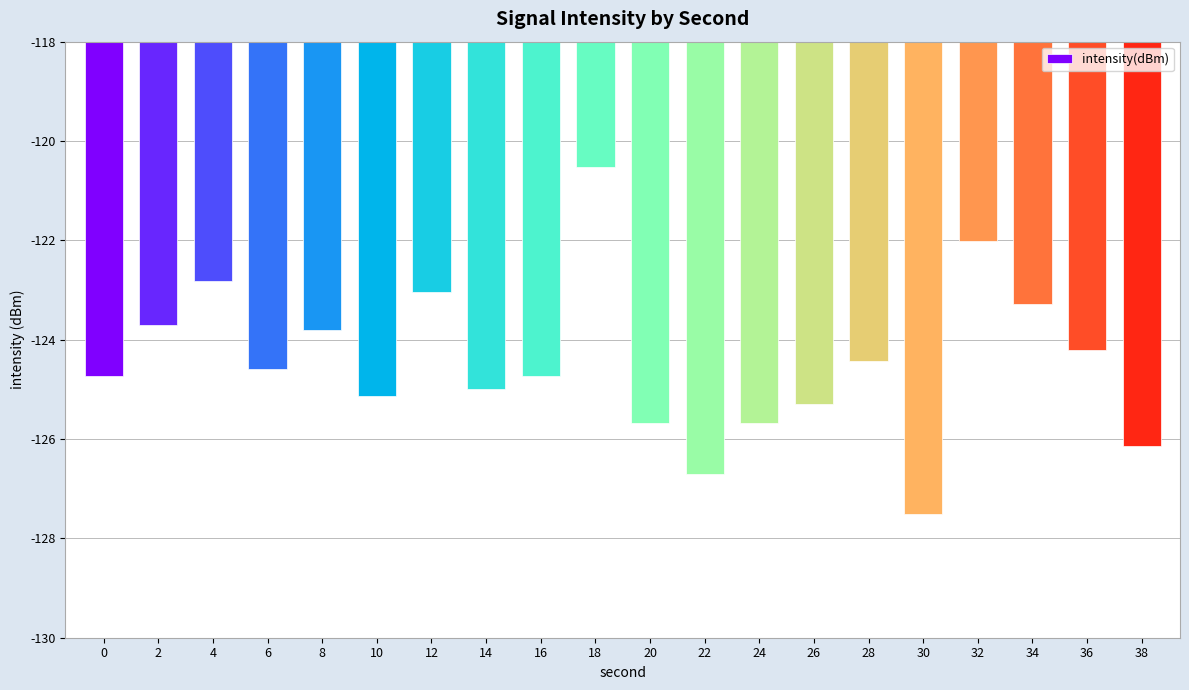

The value at 26 is -210.3. True or false?

False